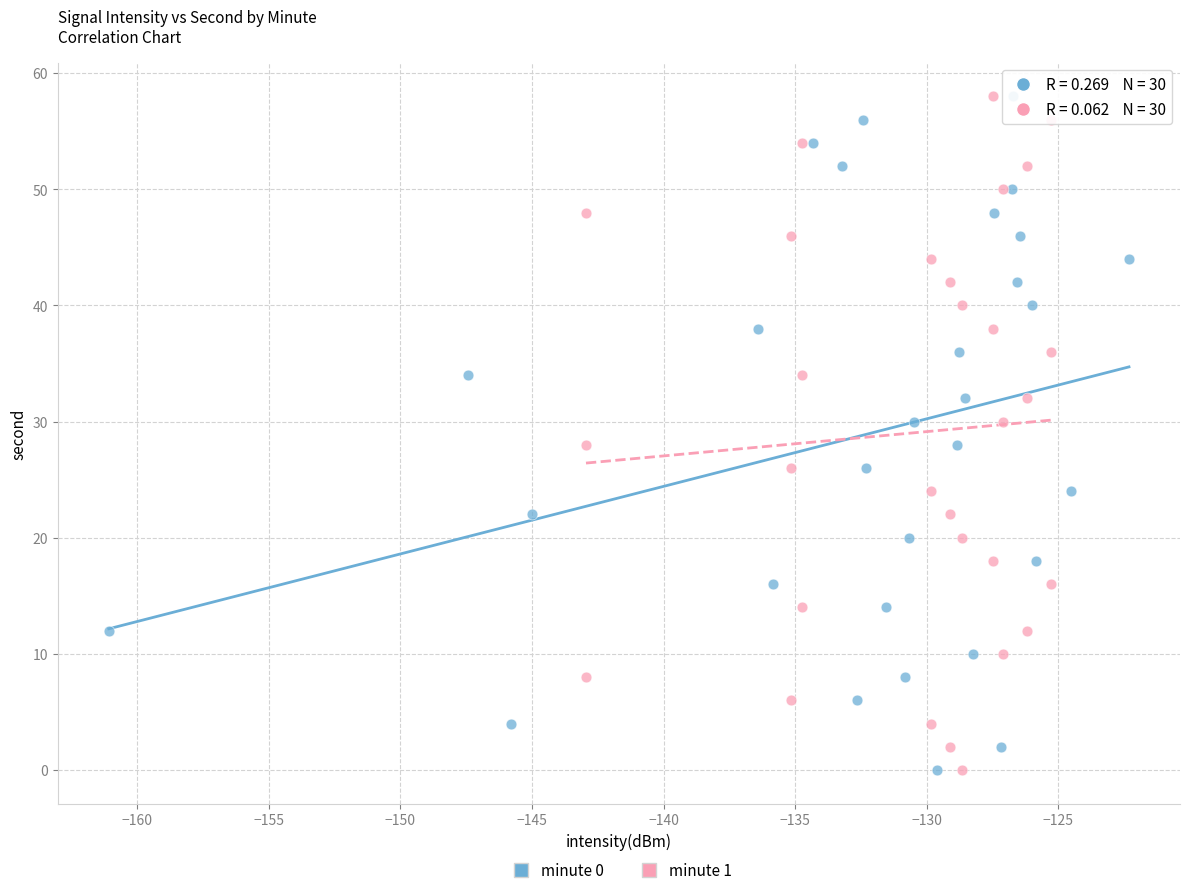

What are all the series names shown in the legend?

minute 0, minute 1